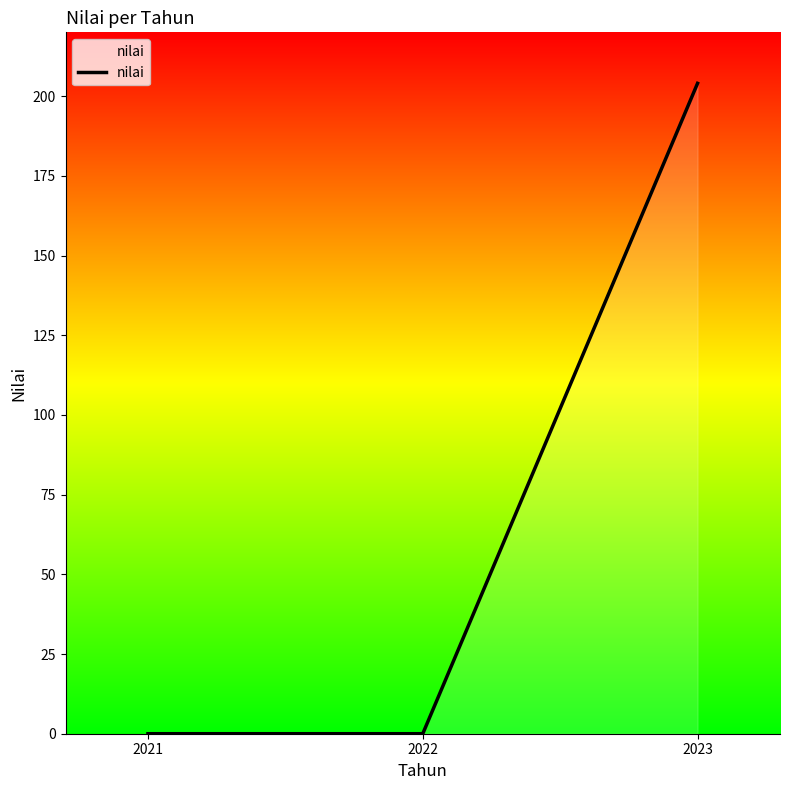

What is the greatest value displayed?

204